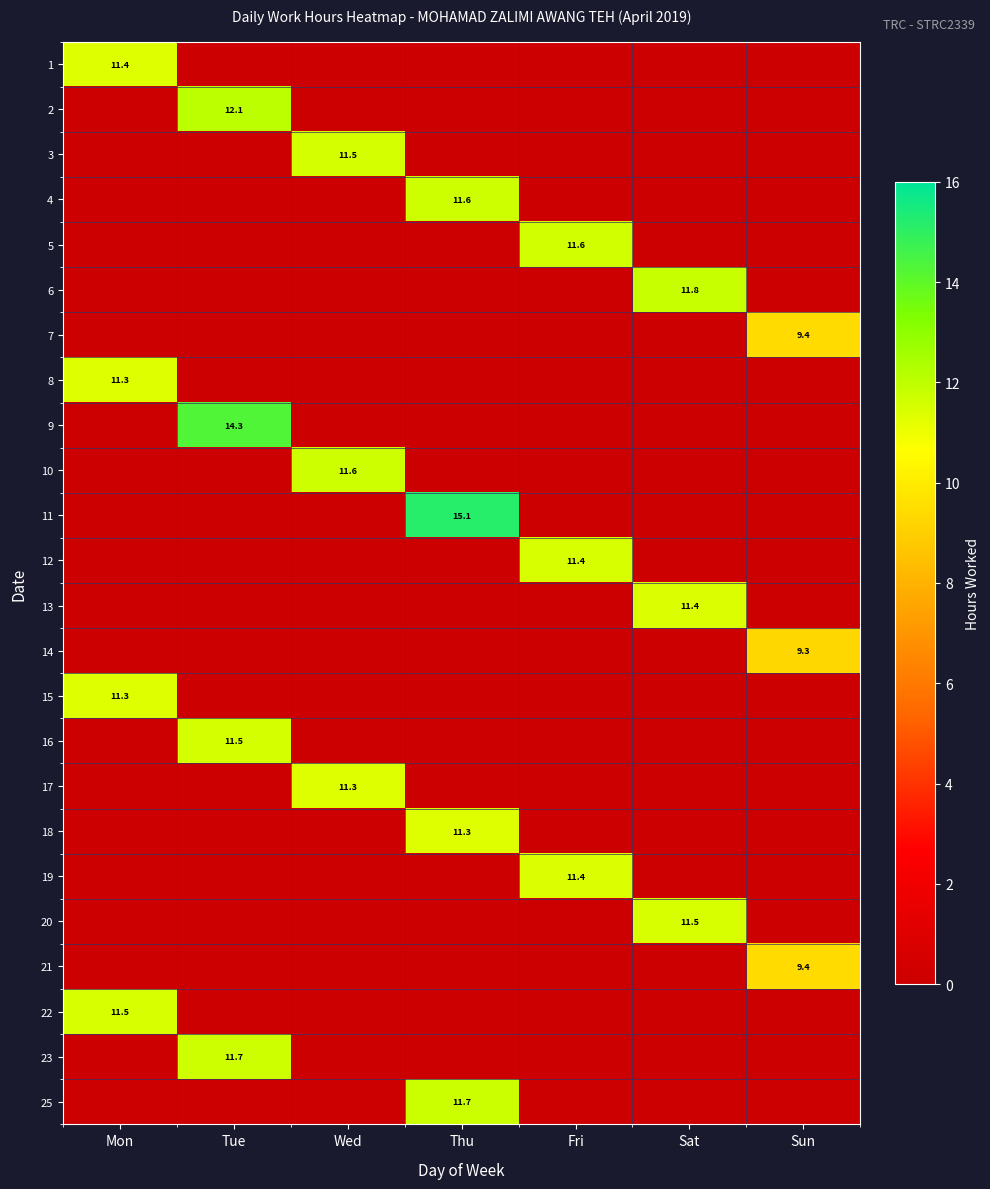

The value of 1 at Mon is 11.4. True or false?

True